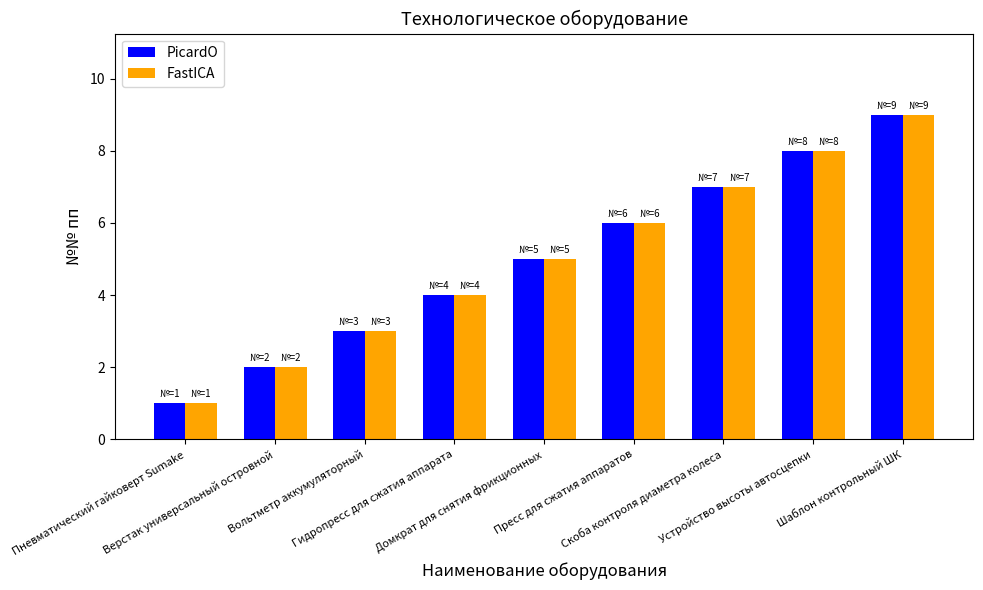

What is the sum of all FastICA values?

45